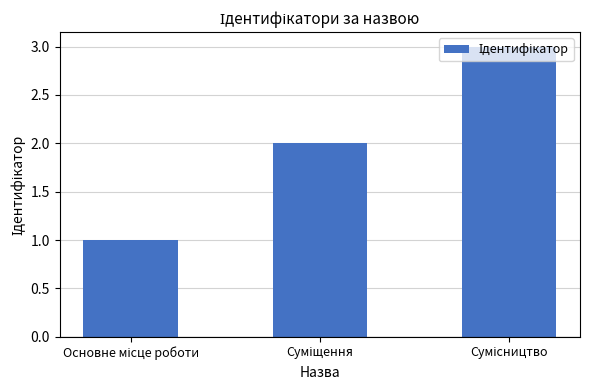

What is the sum of all values?

6